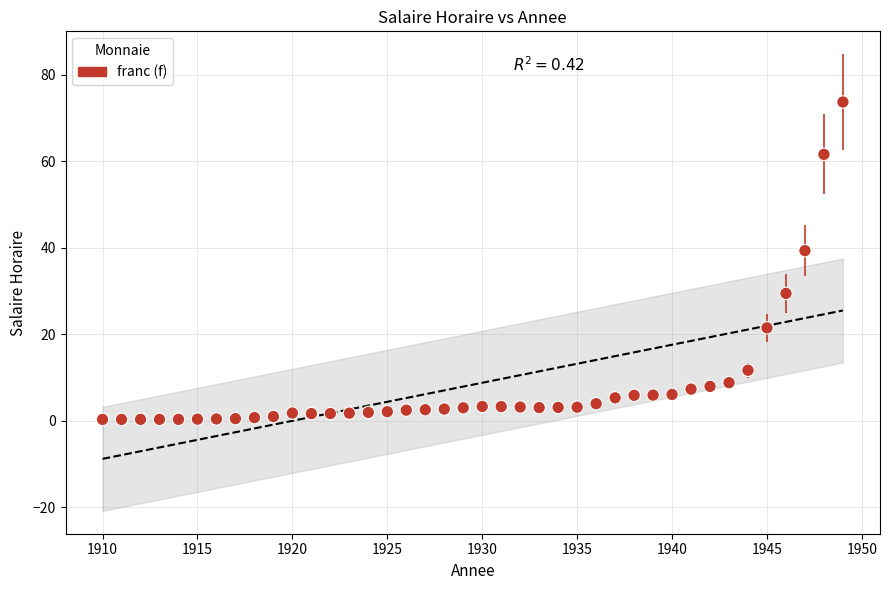

What is the range of X values (max minus min)?

39.0